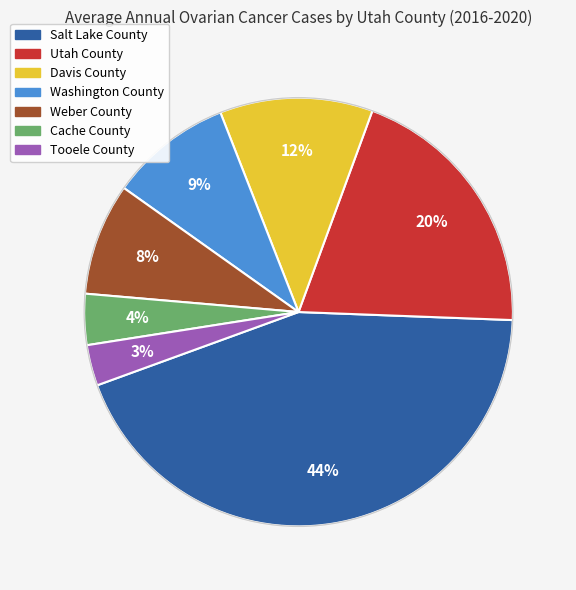

Which has a higher value, Washington County or Tooele County?

Washington County